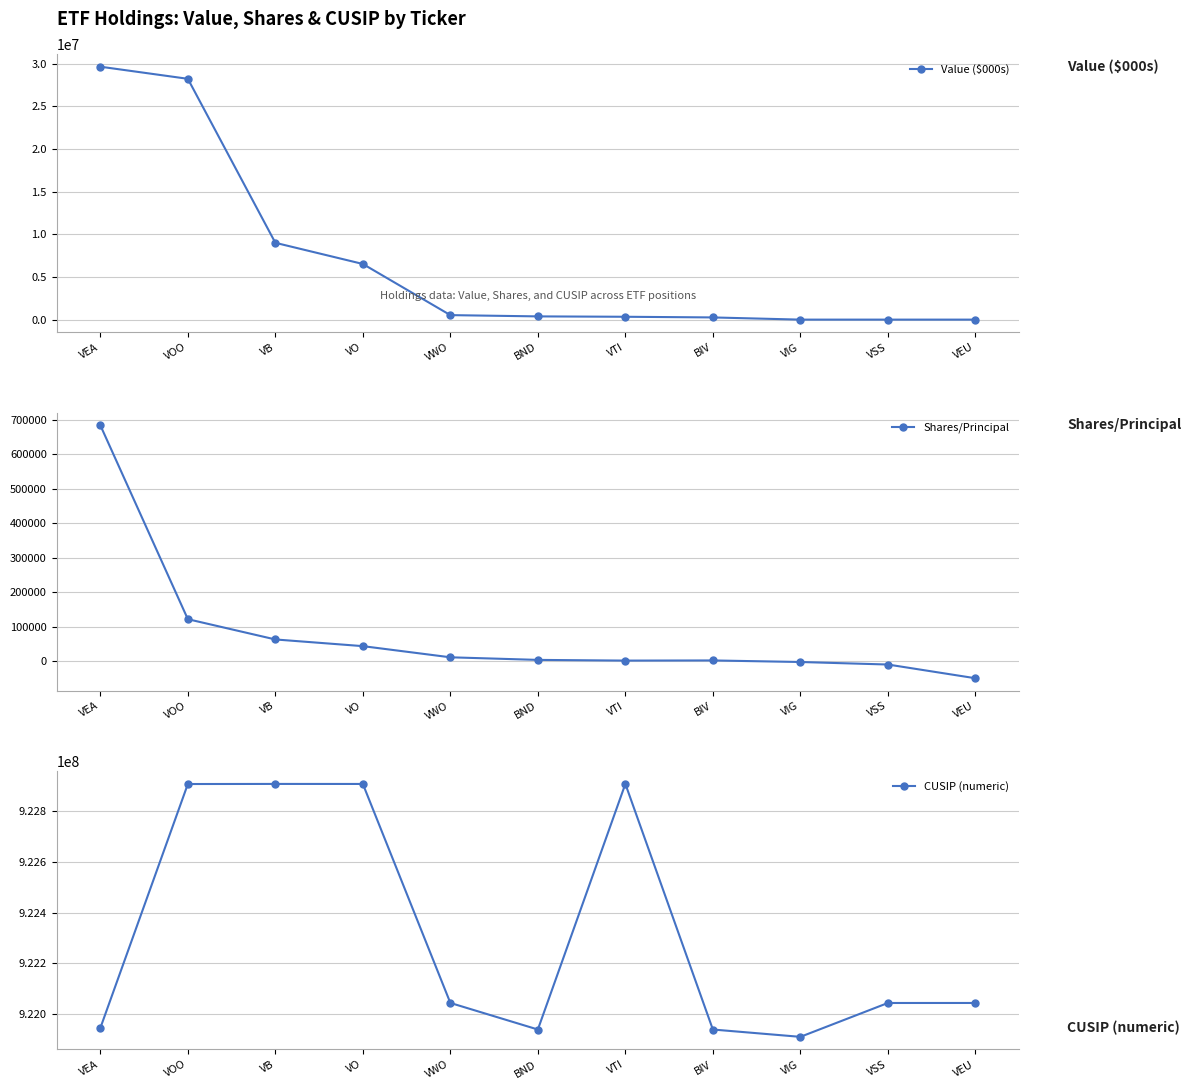

At which category does Shares/Principal reach its first local valley?

VTI